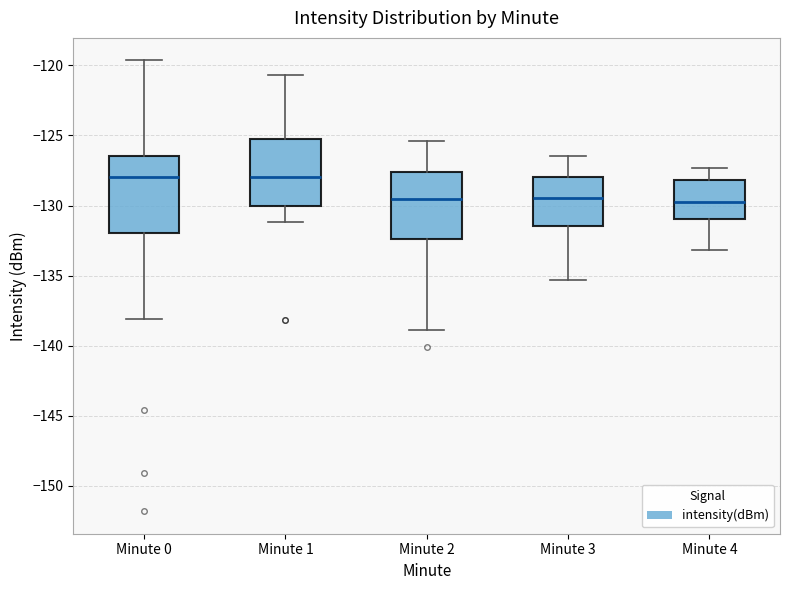

Where does the median line of the box for Minute 0 sit on the y-axis? The values are not printed on the chart, so give them approximately, as read against the axis.

-128.0